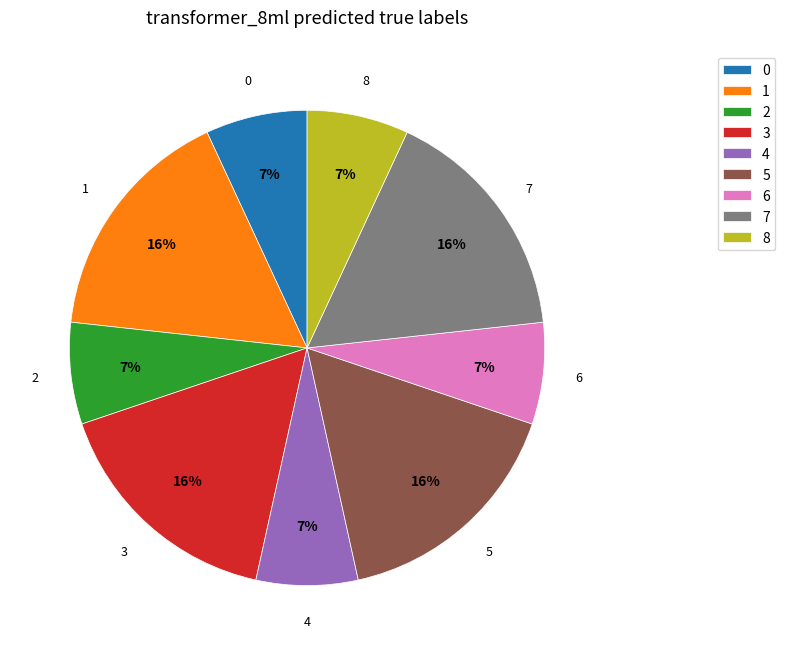

Is the sum of 4 and 1 greater than half?

No